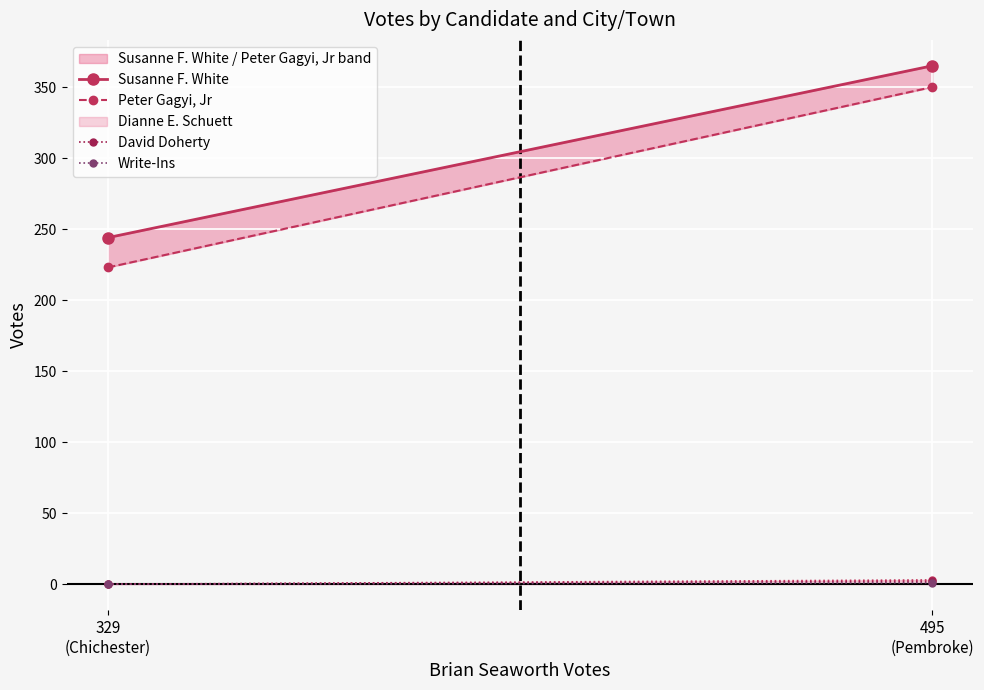

List the series in order of their peak value, lowest first.

Write-Ins, David Doherty, Peter Gagyi, Jr, Susanne F. White